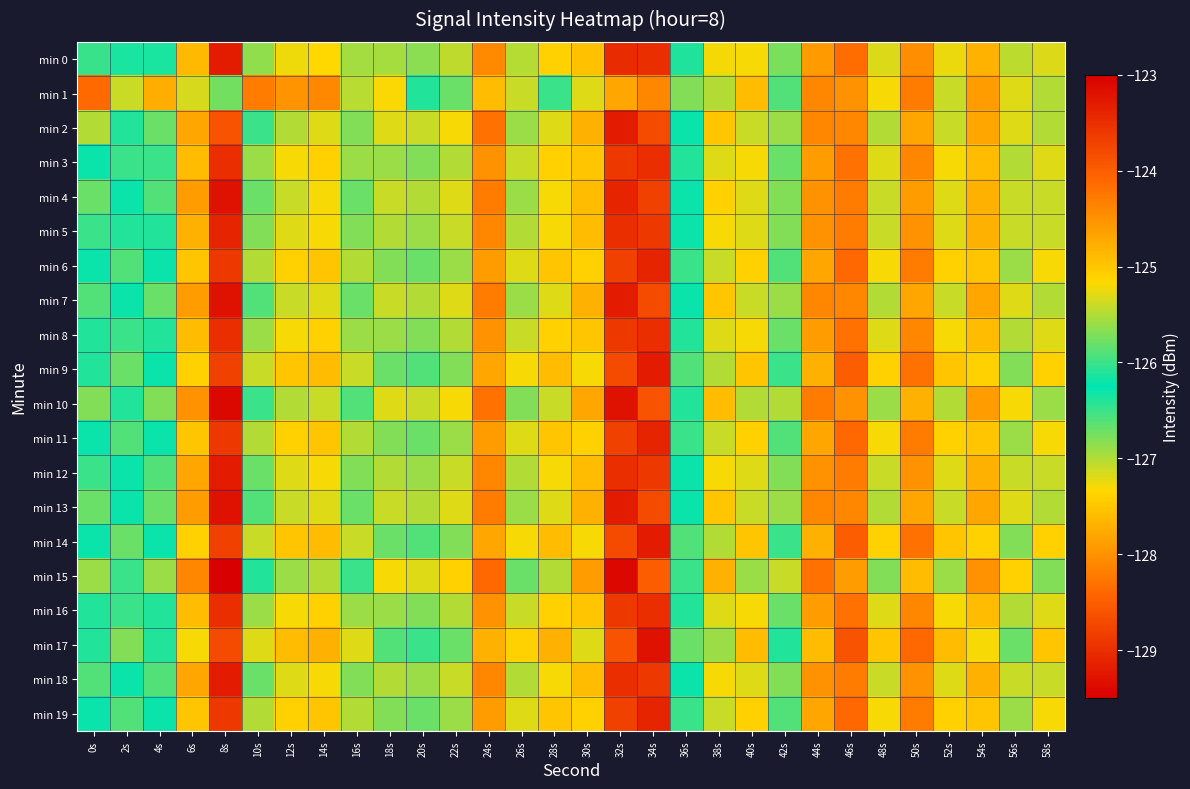

Between 2s and 56s, which is larger?

56s